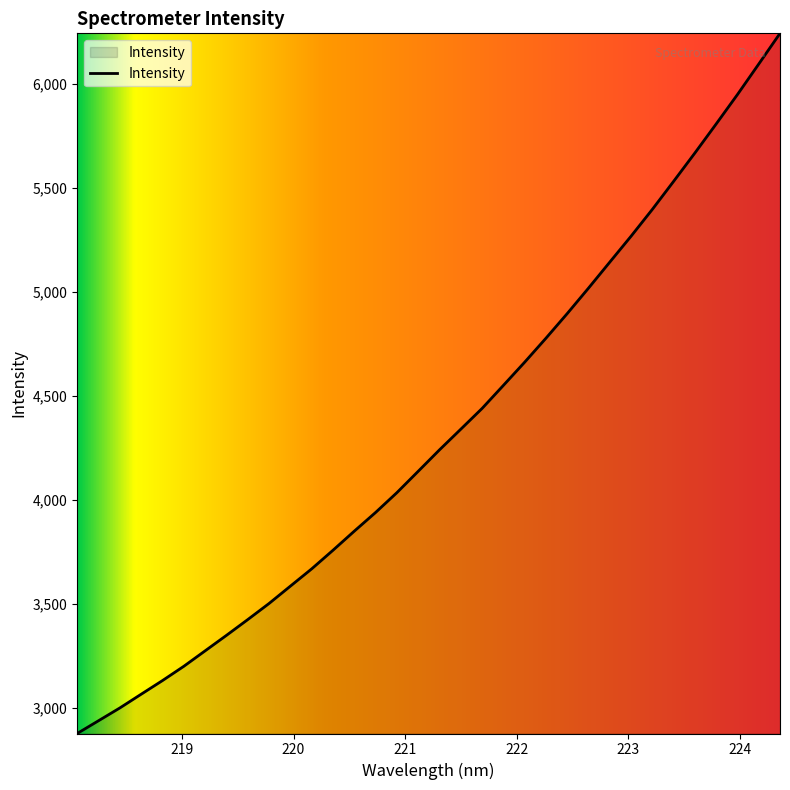

What is the minimum value shown in the chart?

2875.6